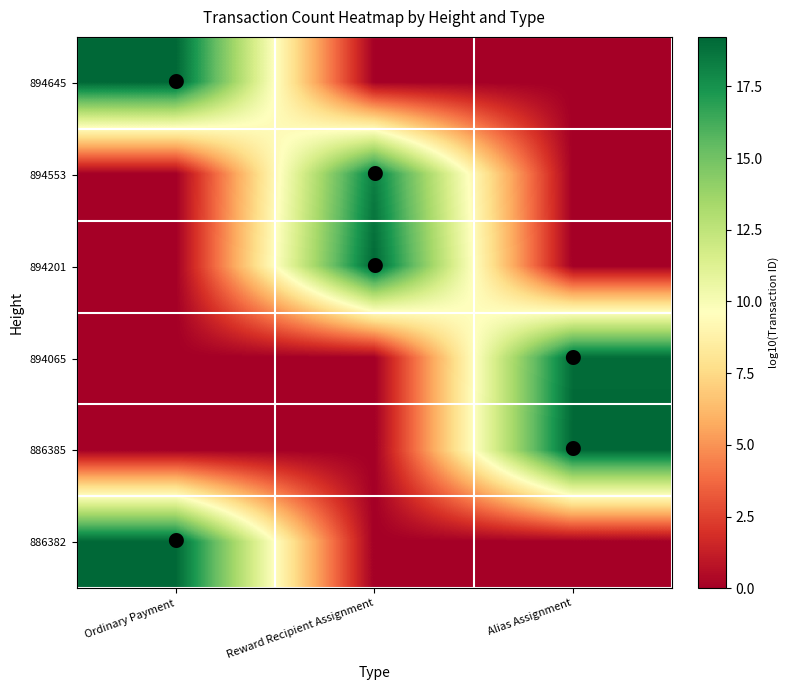

Reading left to right, what are all the values shown in this chart?

894645: Ordinary Payment=19.2	Reward Recipient Assignment=0.0	Alias Assignment=0.0
894553: Ordinary Payment=0.0	Reward Recipient Assignment=18.3	Alias Assignment=0.0
894201: Ordinary Payment=0.0	Reward Recipient Assignment=19.2	Alias Assignment=0.0
894065: Ordinary Payment=0.0	Reward Recipient Assignment=0.0	Alias Assignment=19.0
886385: Ordinary Payment=0.0	Reward Recipient Assignment=0.0	Alias Assignment=19.2
886382: Ordinary Payment=19.2	Reward Recipient Assignment=0.0	Alias Assignment=0.0